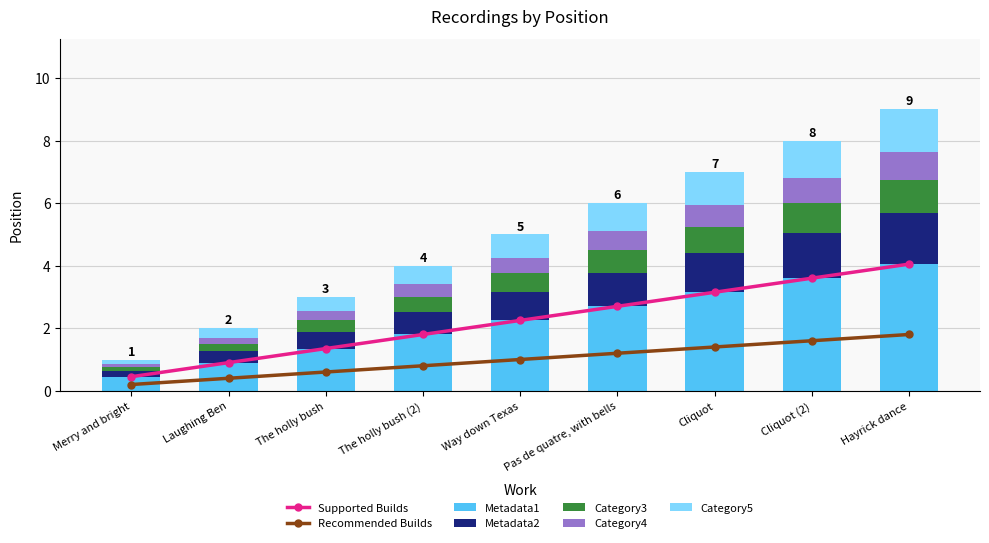

Reading left to right, list all the values displayed in this chart.

Merry and bright=0.5	Laughing Ben=0.9	The holly bush=1.4	The holly bush (2)=1.8	Way down Texas=2.2	Pas de quatre, with bells=2.7	Cliquot=3.1	Cliquot (2)=3.6	Hayrick dance=4.0